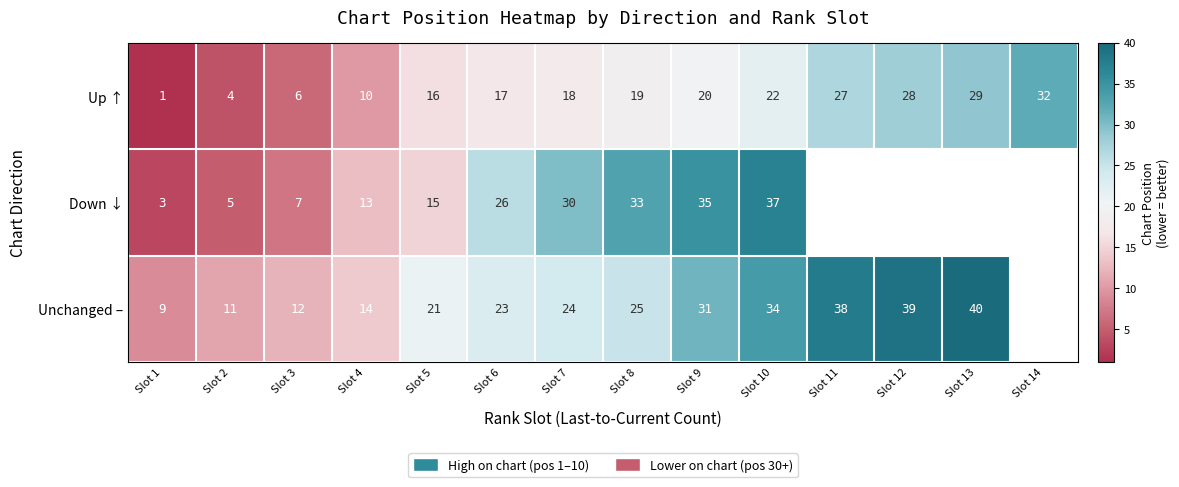

True or false: Up ↑ has a value of 5.2 at Slot 4.

False